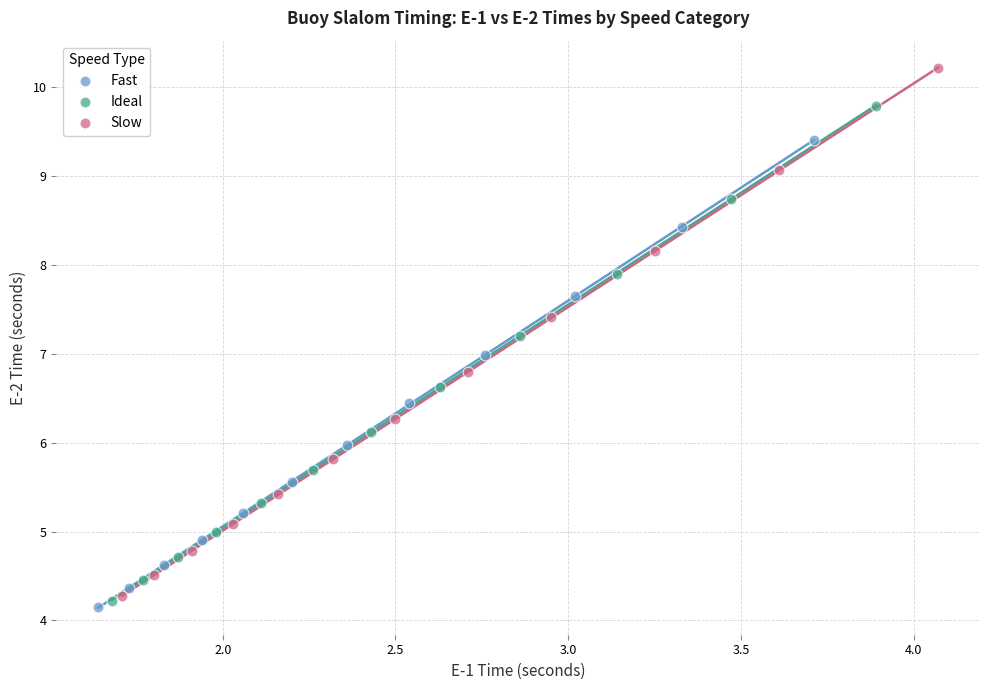

Which series reaches the minimum Y coordinate?

Fast